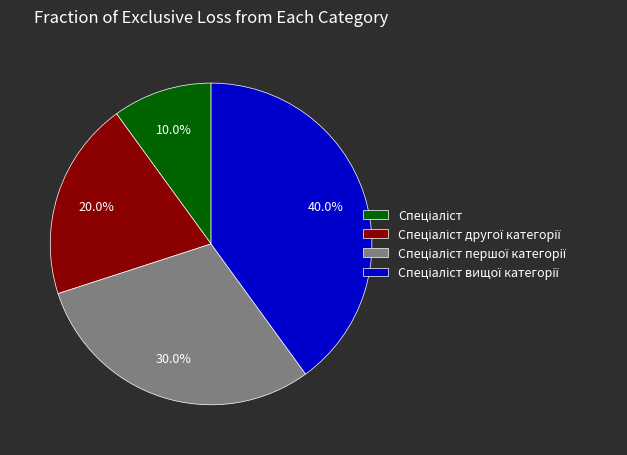

Is there any slice that represents more than half of the pie?

No